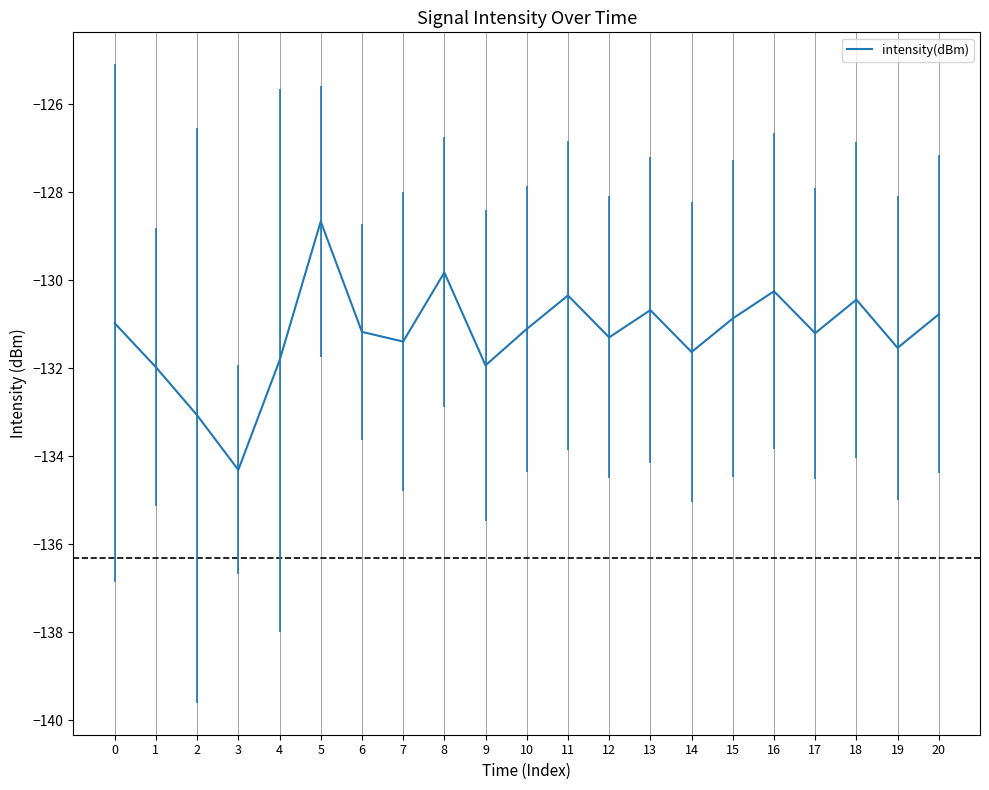

Is this an area chart (filled region under the line)?

No